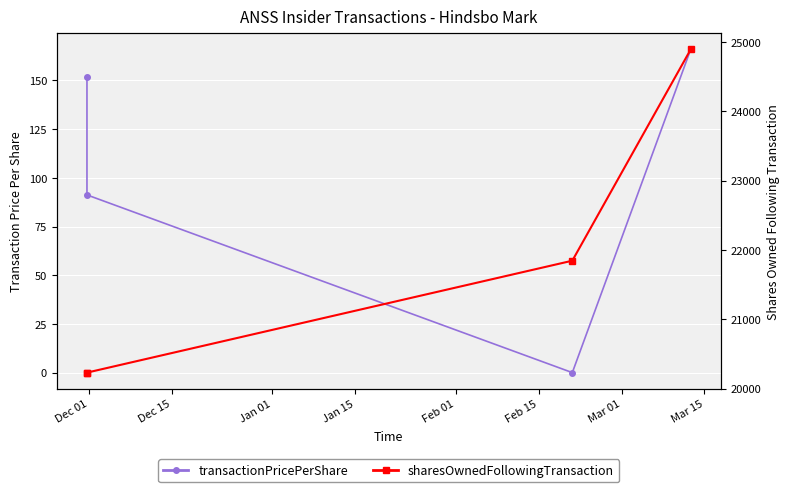

What is the difference between the maximum and minimum values in the sharesOwnedFollowingTransaction series?

4660.0